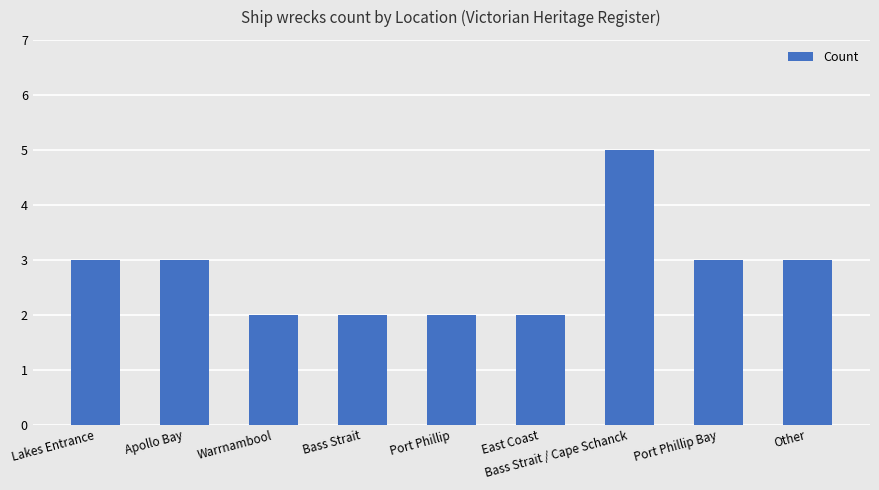

What is the smallest value displayed?

2